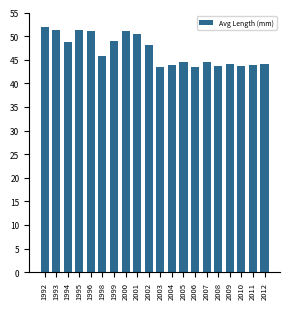

What is the minimum value shown in the chart?

43.4